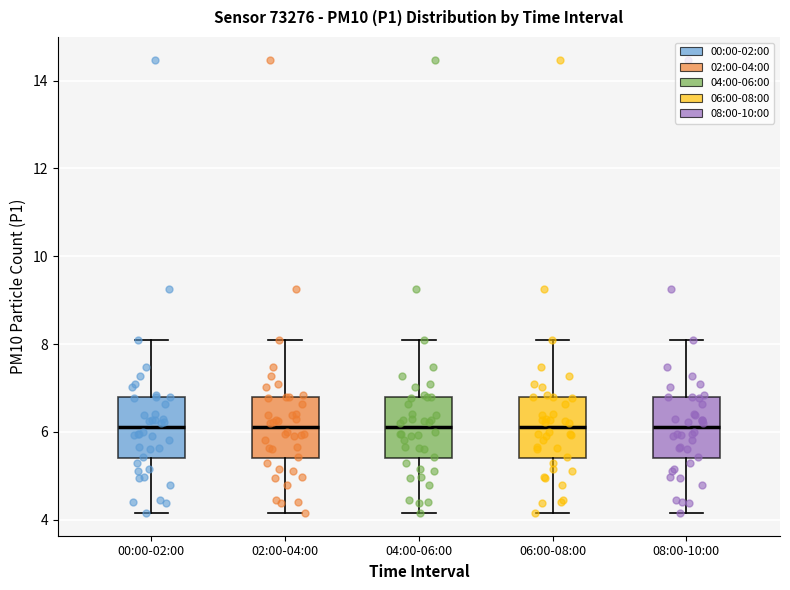

Where does the median line of the box for 08:00-10:00 sit on the y-axis? The values are not printed on the chart, so give them approximately, as read against the axis.

6.2